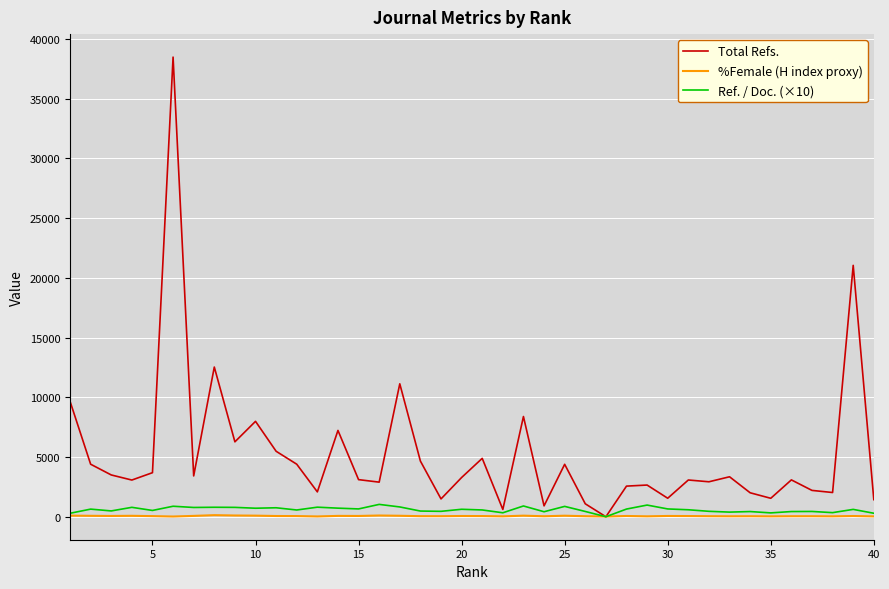

What is the greatest value displayed?

38468.0